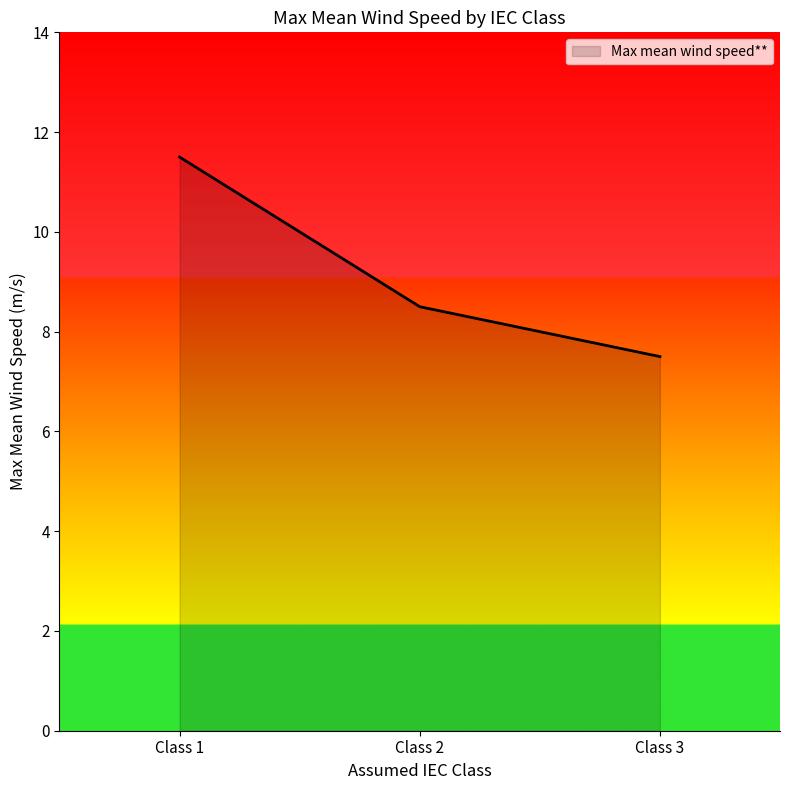

Rank the categories by value from lowest to highest.

Class 3, Class 2, Class 1